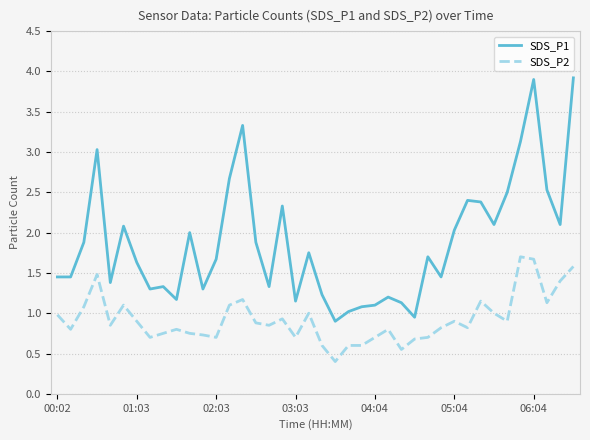

True or false: SDS_P1 and SDS_P2 cross at least once.

False